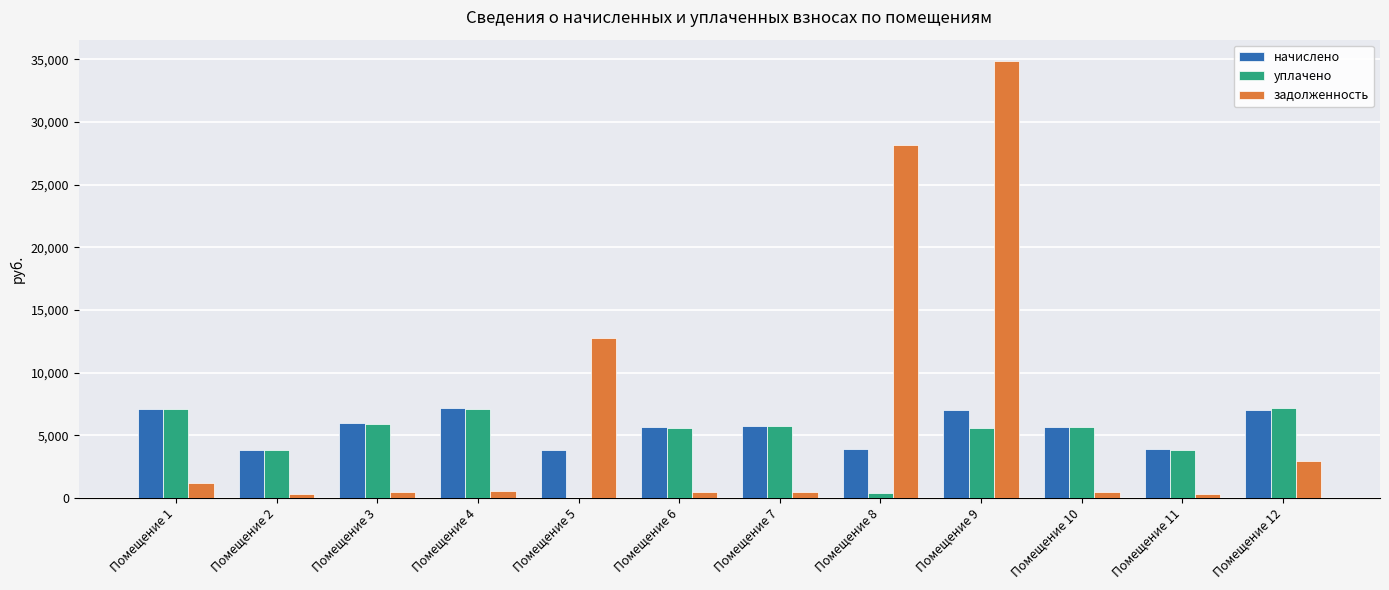

What is the maximum value for уплачено?

7220.0